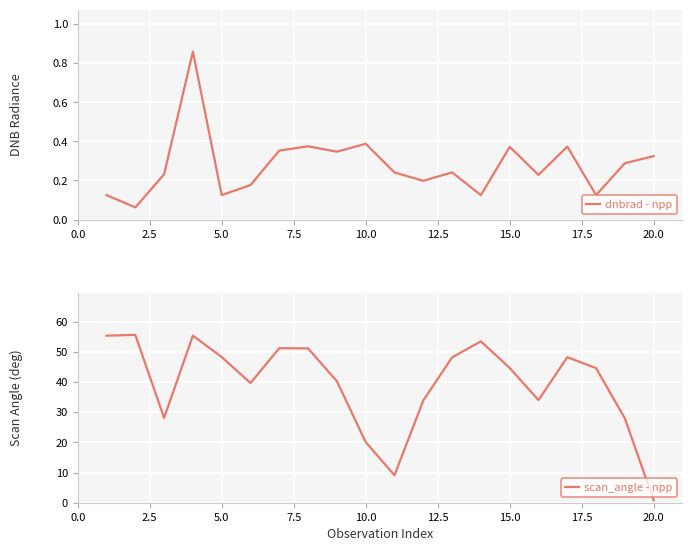

Which series has the widest spread of values?

scan_angle - npp